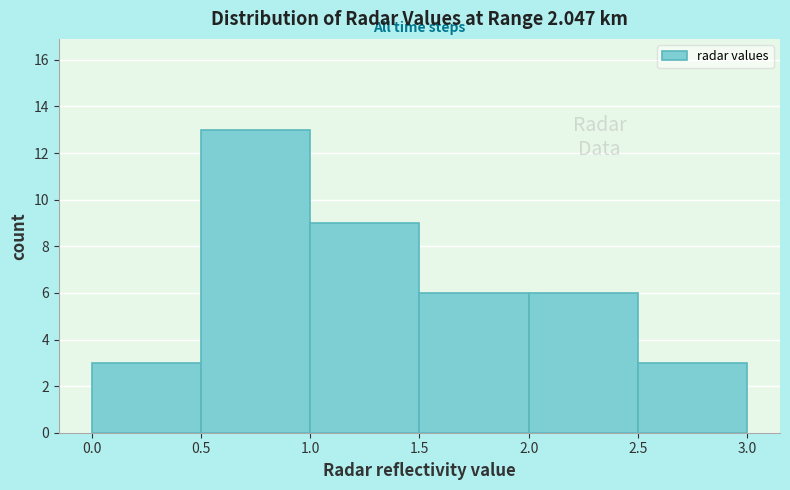

Reading left to right, list every bar in this chart as the range it spans on the x-axis followed by its height. The values are not printed on the chart, so give them approximately, as read against the axis.

0.0 to 0.5: 3
0.5 to 1.0: 13
1.0 to 1.5: 9
1.5 to 2.0: 6
2.0 to 2.5: 6
2.5 to 3.0: 3